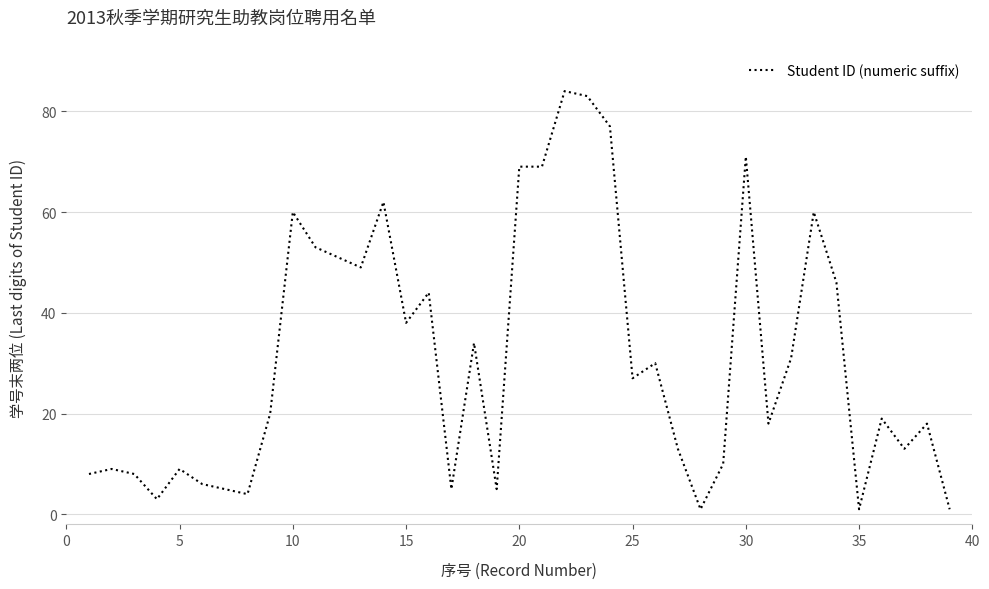

What is the greatest value displayed?

84